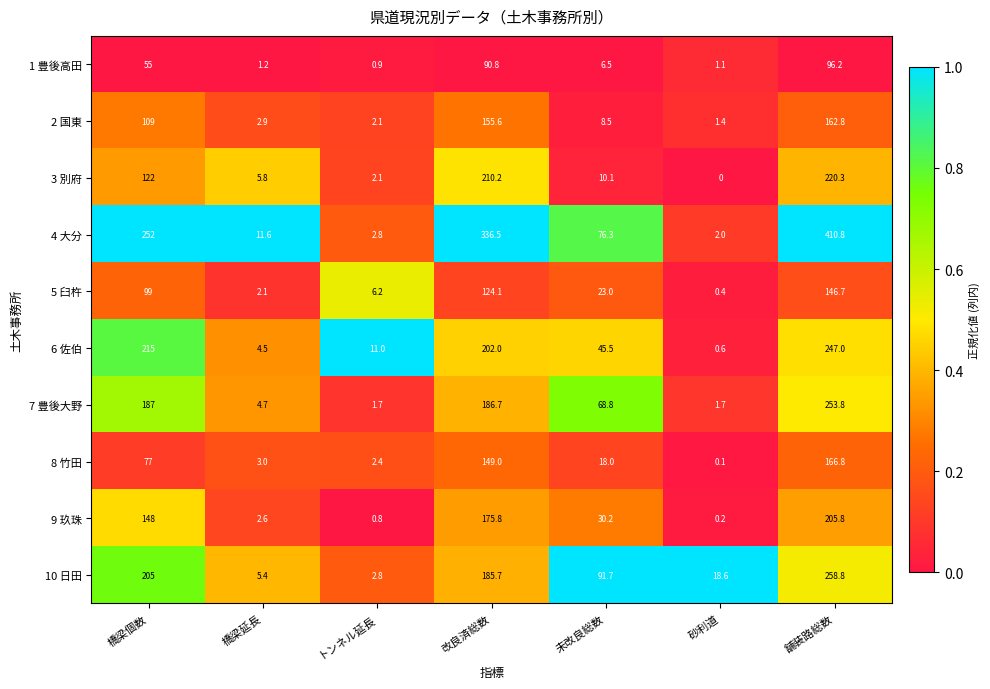

True or false: 6 佐伯 has a value of 140.8 at 改良済総数.

False